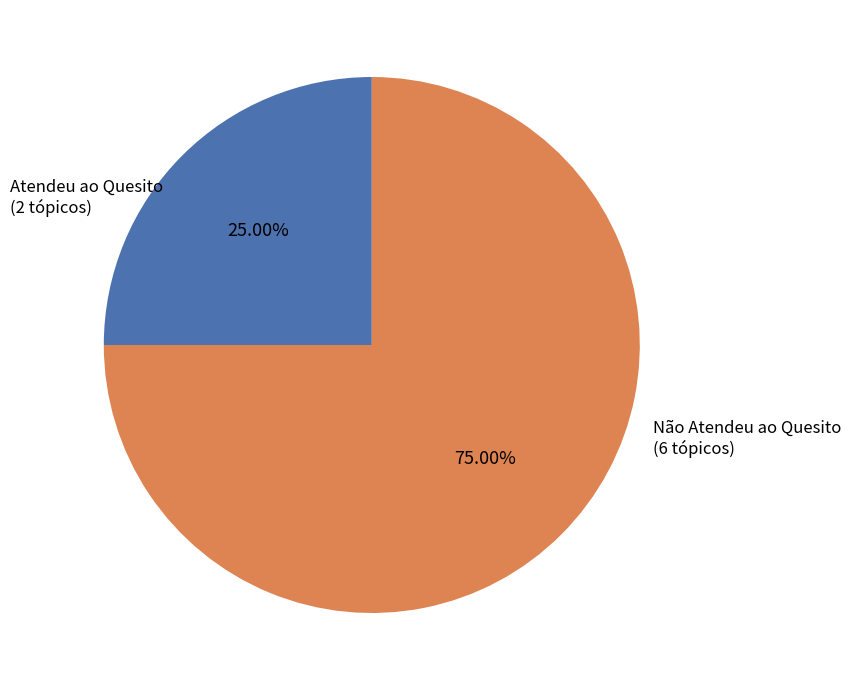

Combined, do Atendeu ao Quesito (2 tópicos) and Não Atendeu ao Quesito (6 tópicos) account for over 50%?

Yes